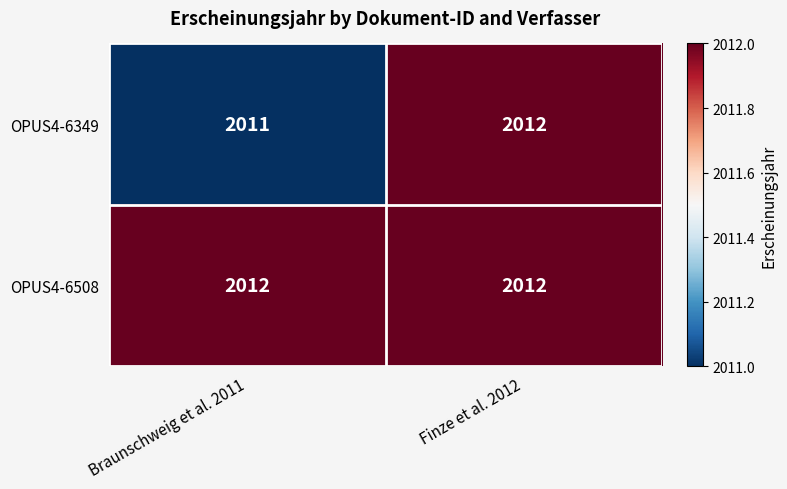

Which category has the lowest value across all series?

Braunschweig et al. 2011